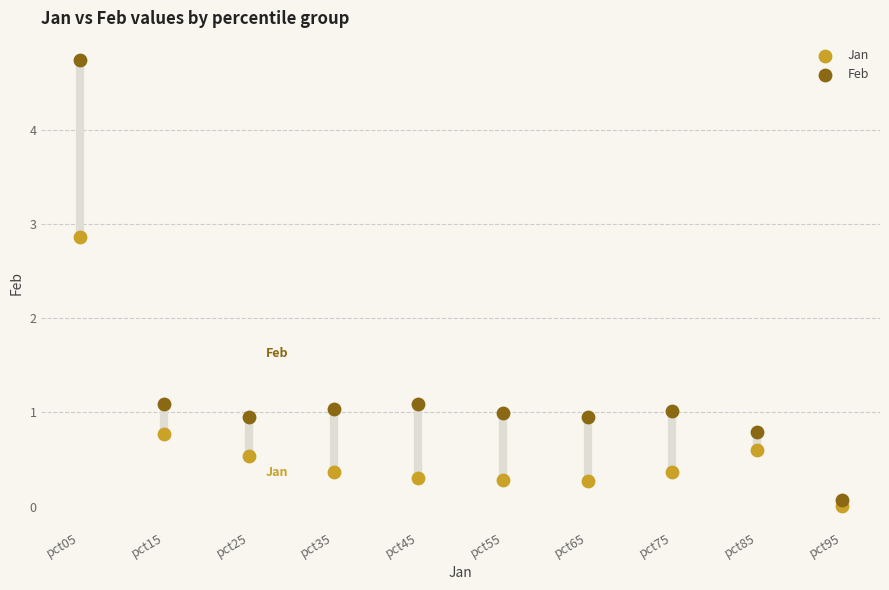

Across all data points, what is the range of Y values (max minus min)?

4.7